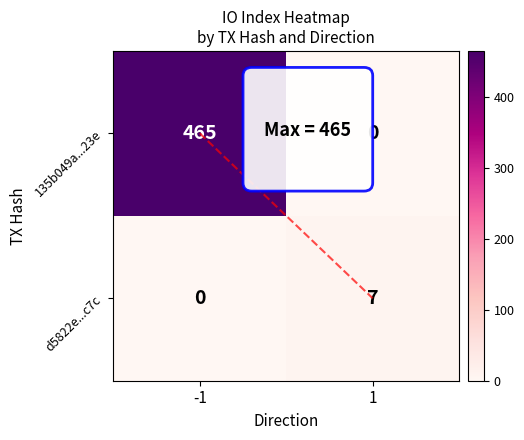

The 135b049a...23e series shows -172 at 1. True or false?

False